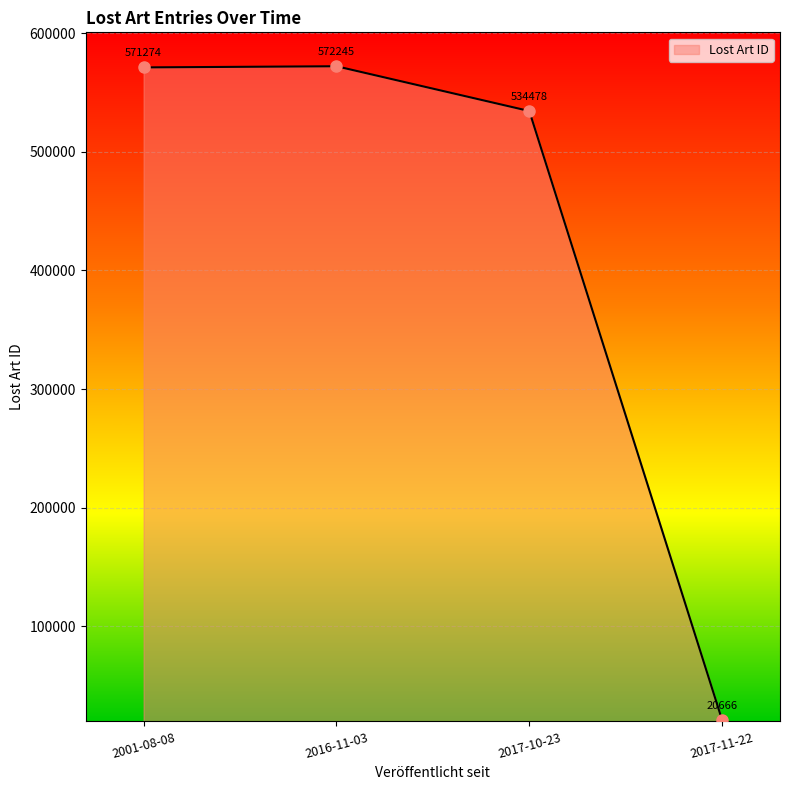

What is the minimum value shown in the chart?

20666